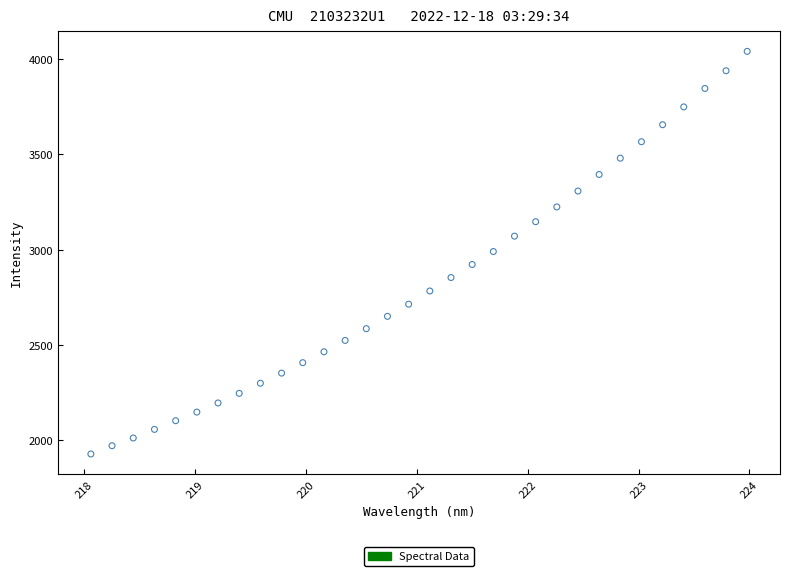

What is the range of Y values (max minus min)?

2110.8